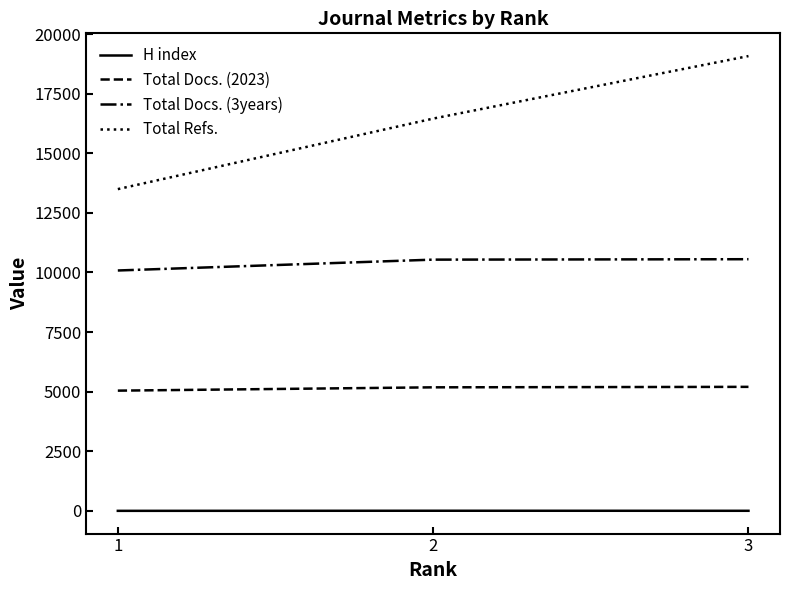

What is the difference between the maximum and minimum values in the H index series?

4